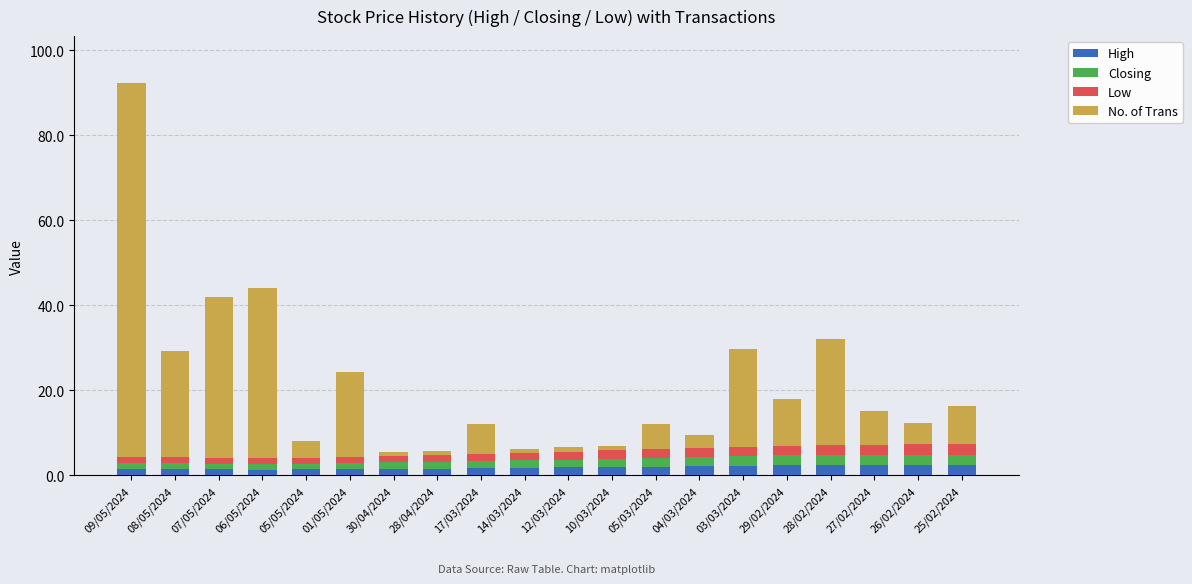

At which category is the sum across all series the highest?

09/05/2024